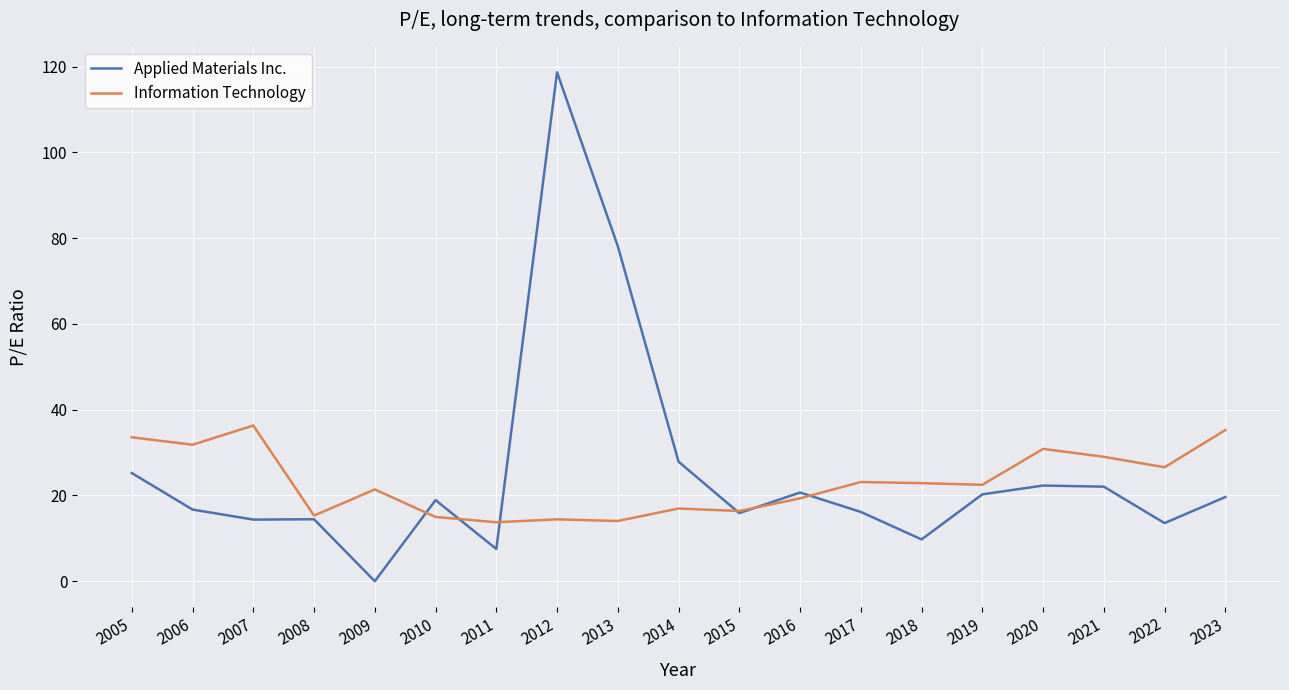

What is the total value across all series at 2023?

54.9